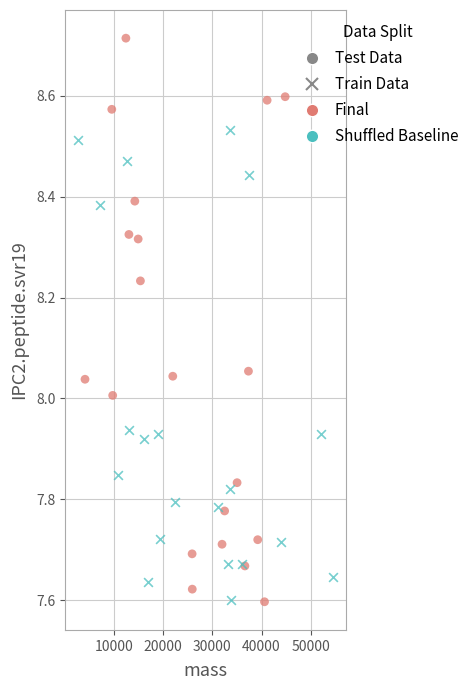

Which series has the widest spread of Y values?

Final